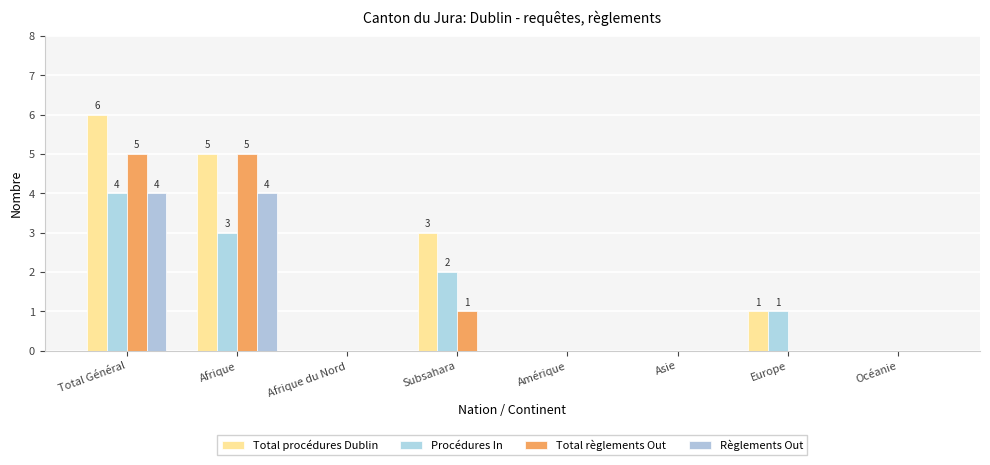

How many series are shown in this chart?

4